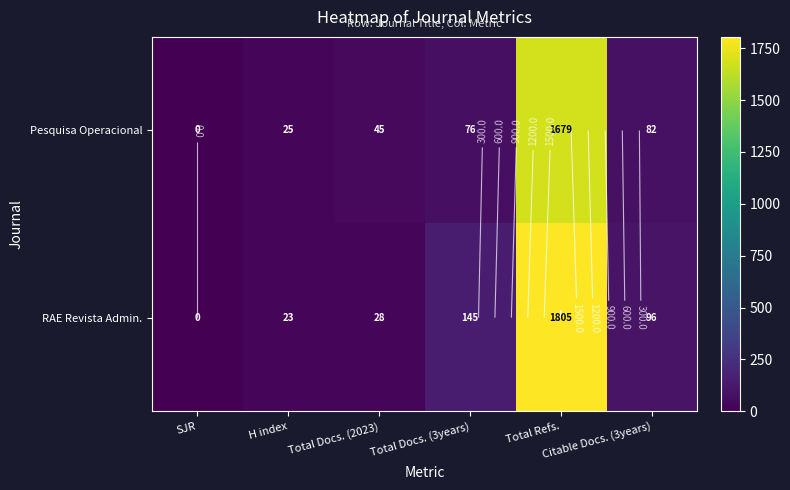

At which category is the sum across all series the highest?

Total Refs.